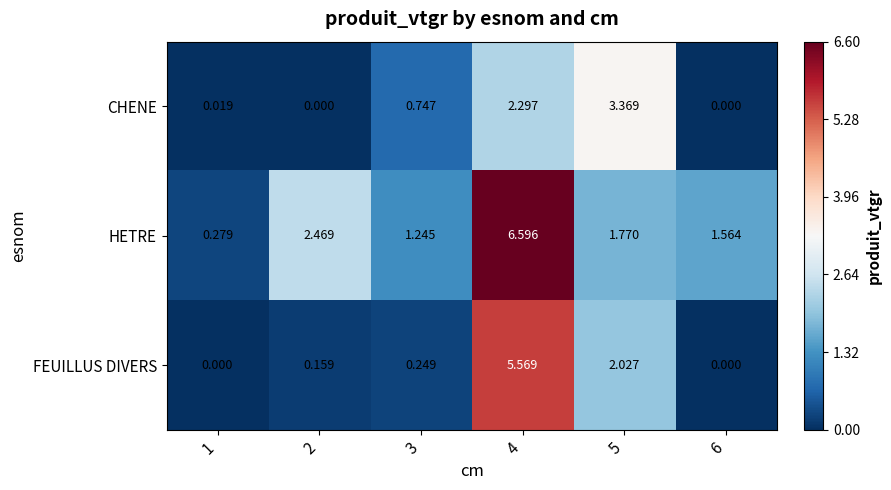

Which series changed the most between 2 and 6?

HETRE